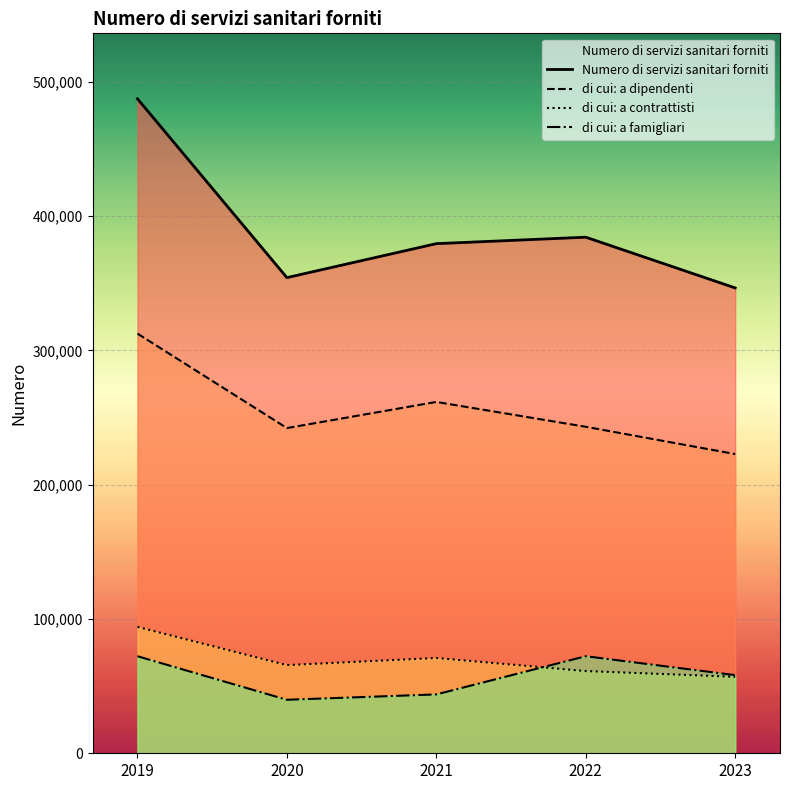

At which category does di cui: a famigliari reach its first local peak?

2022